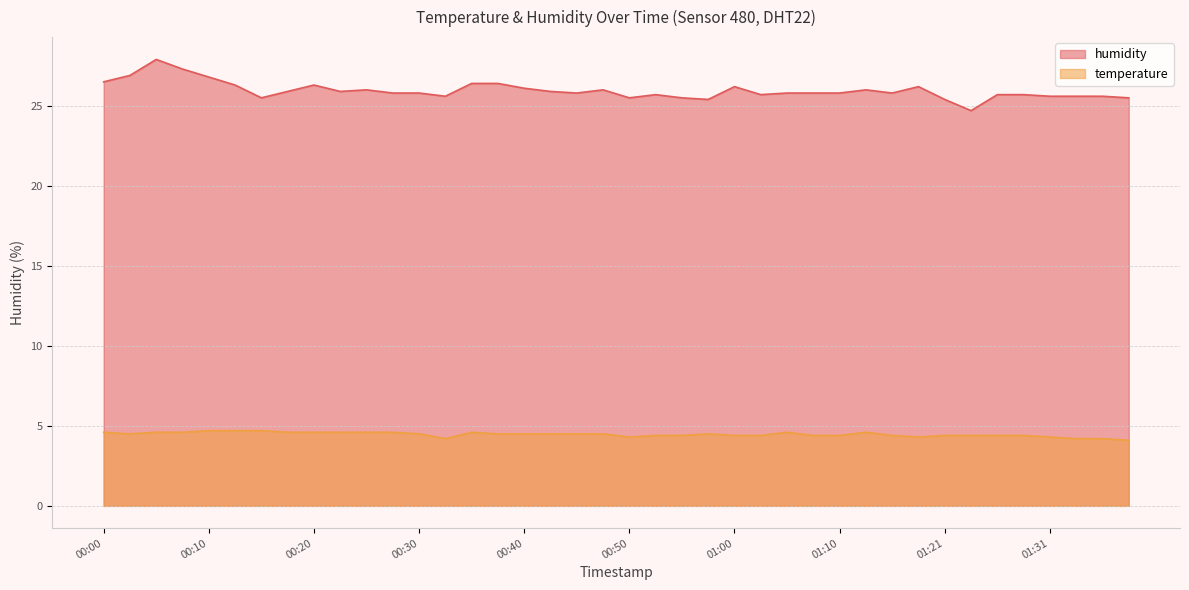

List the series in order of their overall mean, lowest first.

temperature, humidity